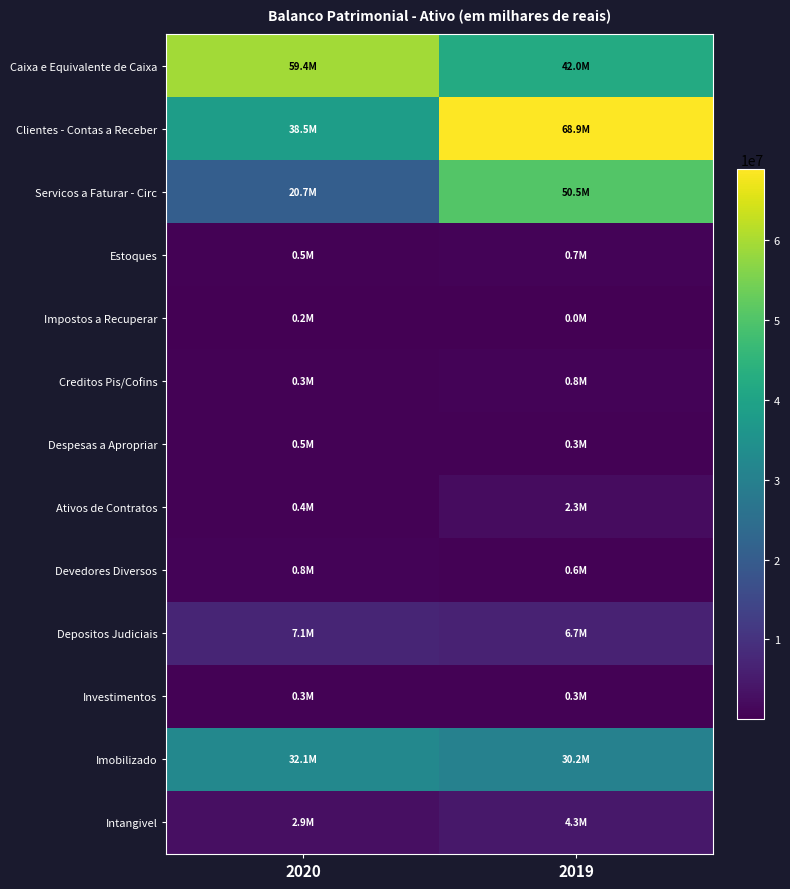

Rank the series at 2019 from highest to lowest value.

Clientes - Contas a Receber, Servicos a Faturar - Circ, Caixa e Equivalente de Caixa, Imobilizado, Depositos Judiciais, Intangivel, Ativos de Contratos, Creditos Pis/Cofins, Estoques, Devedores Diversos, Despesas a Apropriar, Investimentos, Impostos a Recuperar